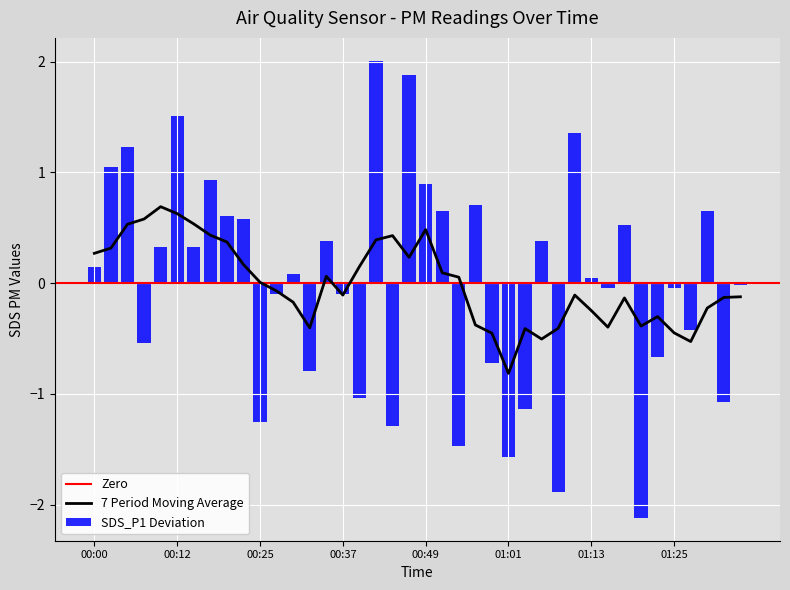

How many values are below 0?

19